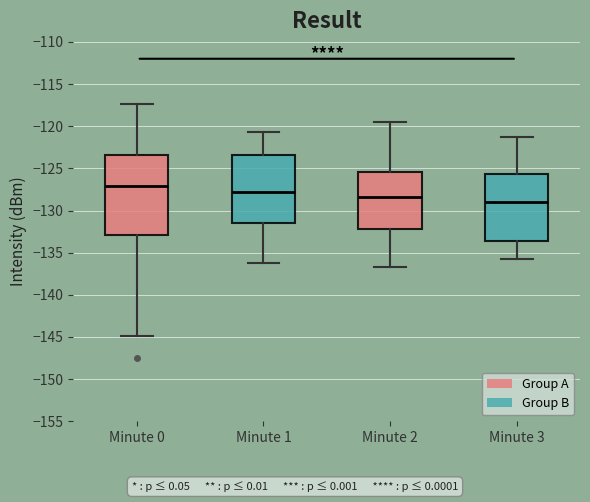

Reading left to right, transcribe this box plot: for each box, give where its median line is, the range the box spans, and where its two whiskers end, as read against the y-axis. The values are not printed on the chart, so give them approximately, as read against the axis.

Minute 0: median -127.0, box -133.0 to -123.5, whiskers -145.0 to -117.5
Minute 1: median -127.5, box -131.5 to -123.5, whiskers -136.0 to -120.5
Minute 2: median -128.5, box -132.0 to -125.5, whiskers -136.5 to -119.5
Minute 3: median -129.0, box -133.5 to -125.5, whiskers -135.5 to -121.5